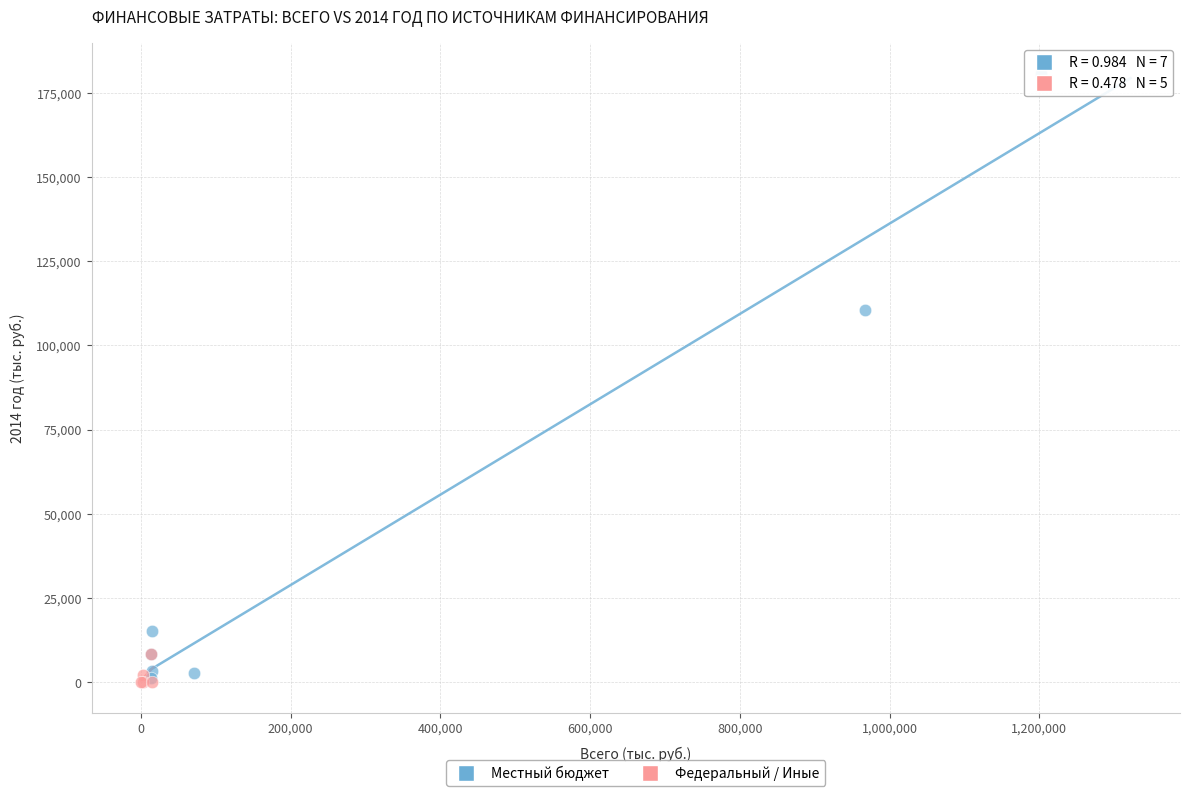

Which series has the largest Y range (max minus min)?

Местный бюджет